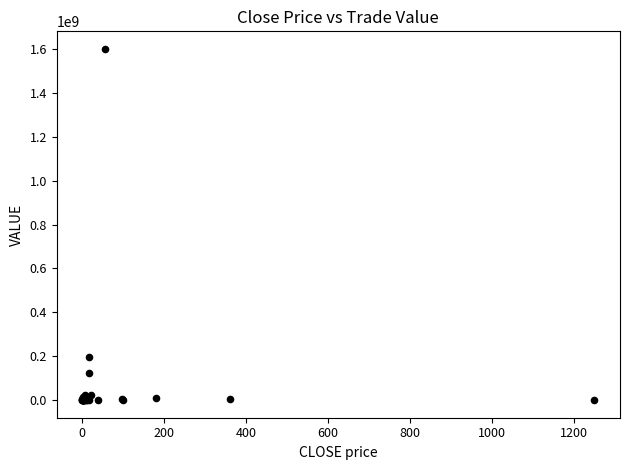

What Y value in the scatter plot is closest to 800257517?

196109409.5